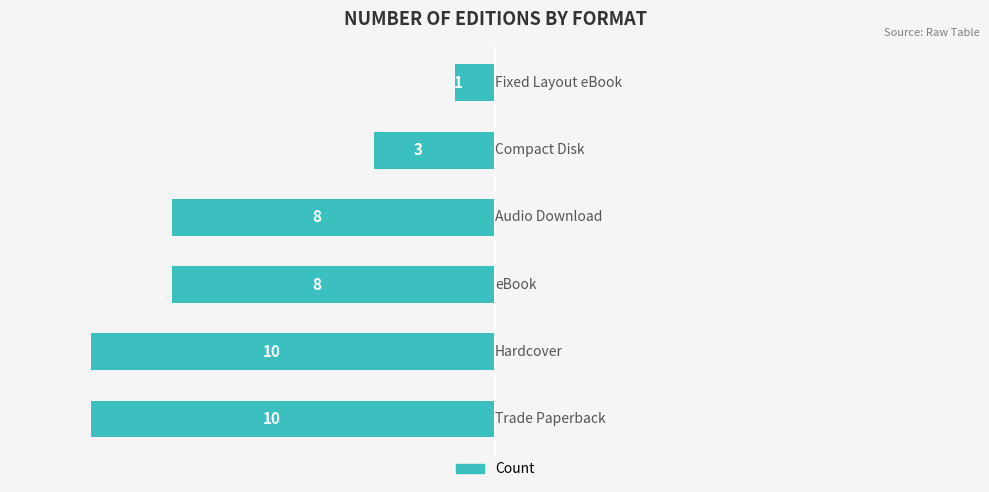

Are the bars horizontal?

Yes